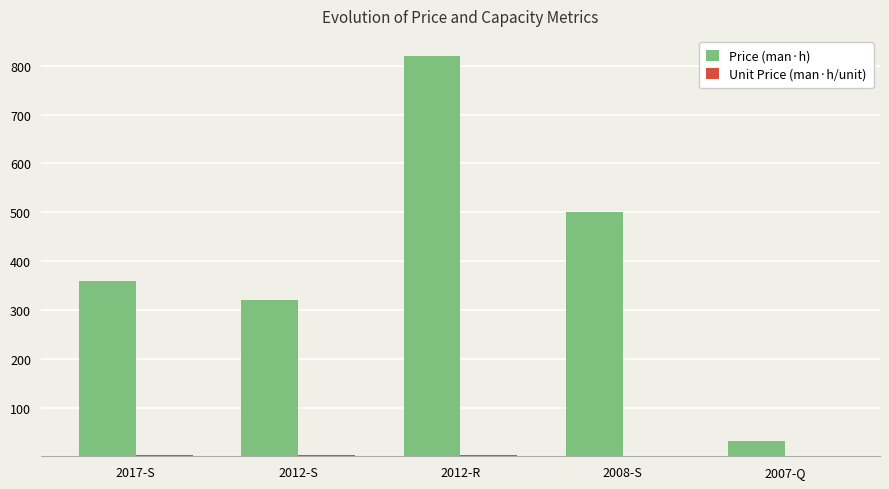

Count the number of data series in this chart.

2